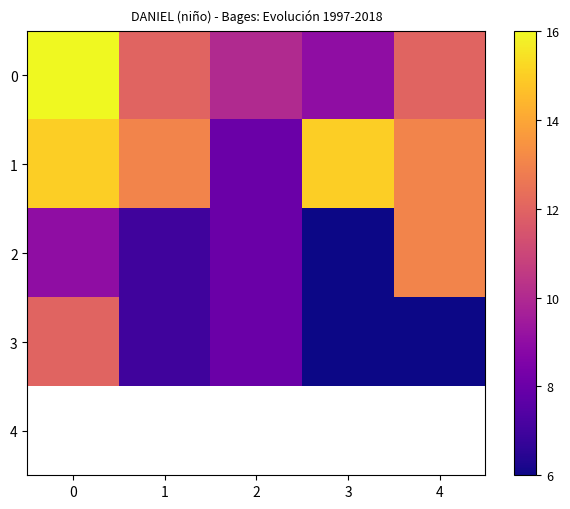

Which category has the highest value in the 2 series?

4